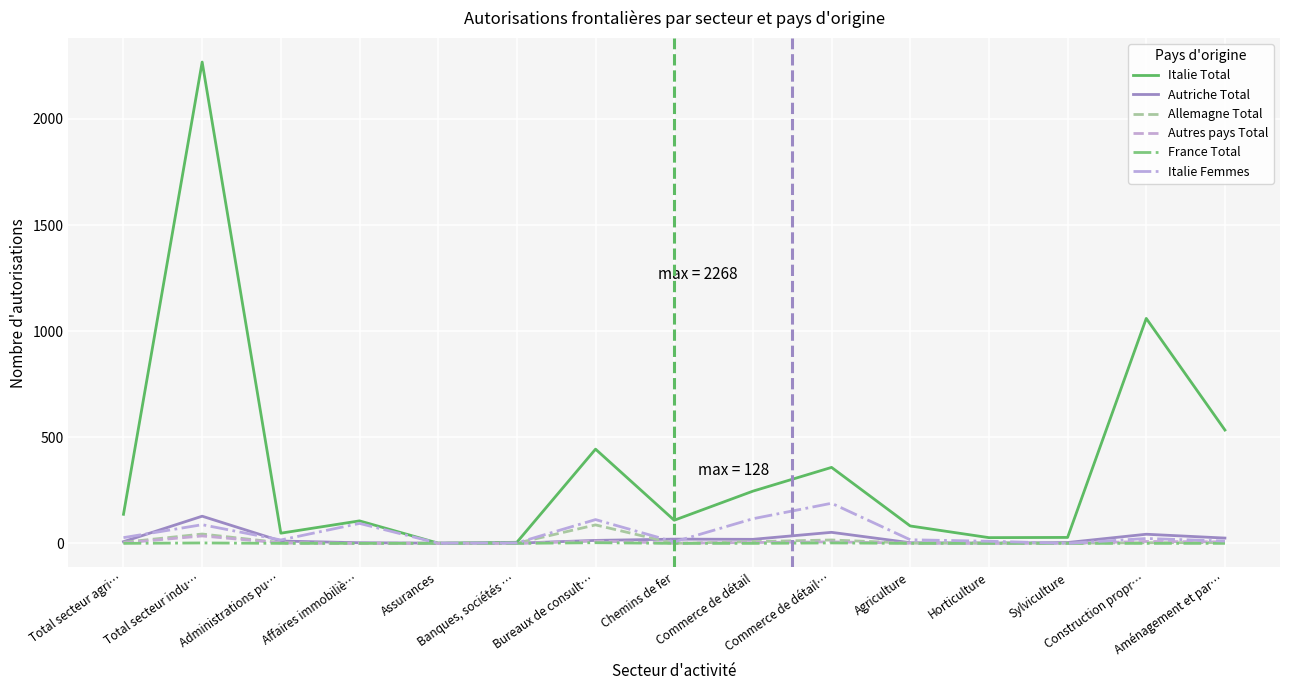

What is the sum of all Italie Femmes values?

713